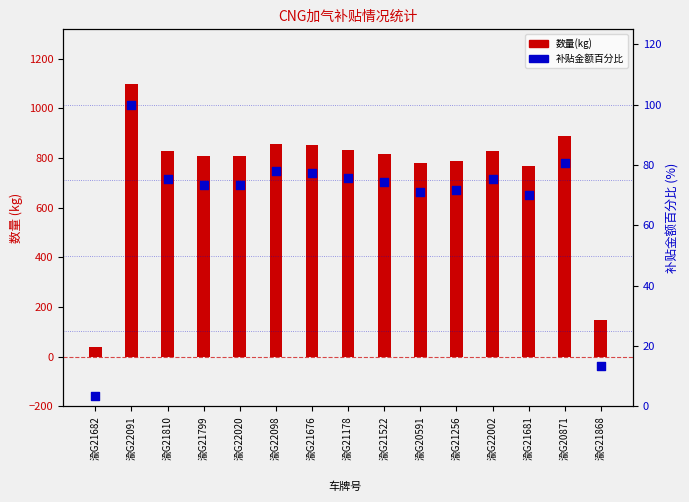

Which series reaches the minimum Y coordinate?

补贴金额百分比